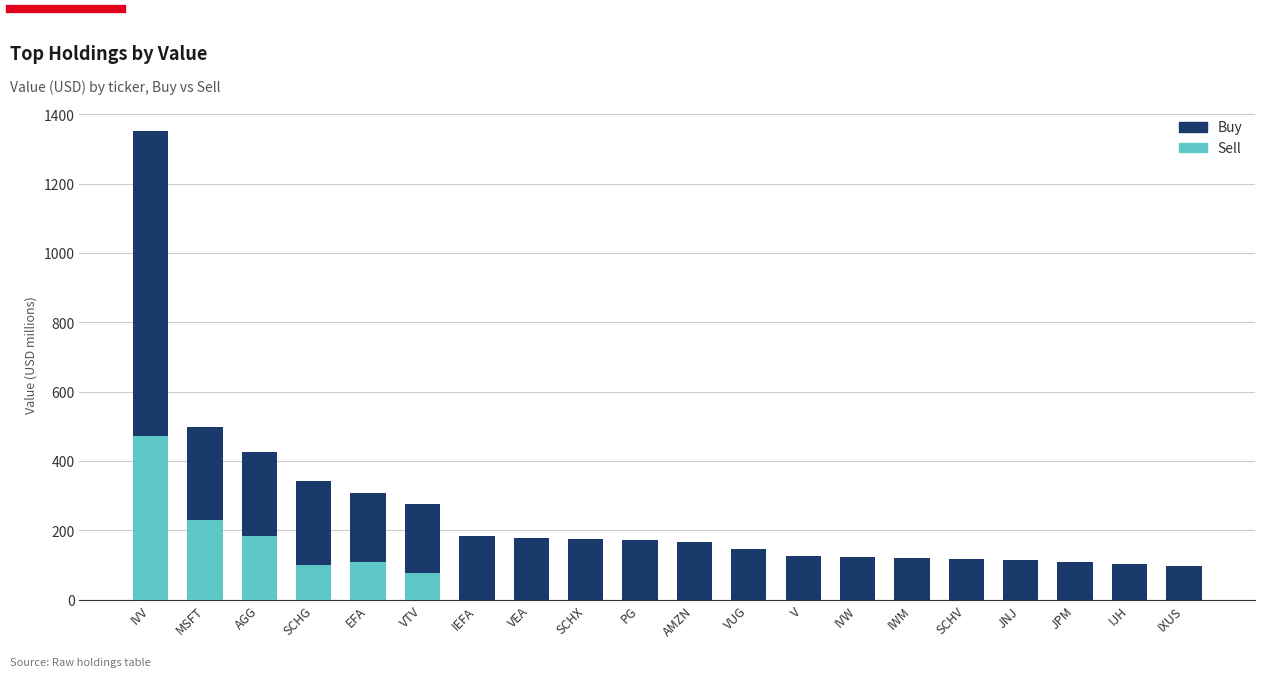

True or false: Sell has a value of 21.7 at SCHG.

False